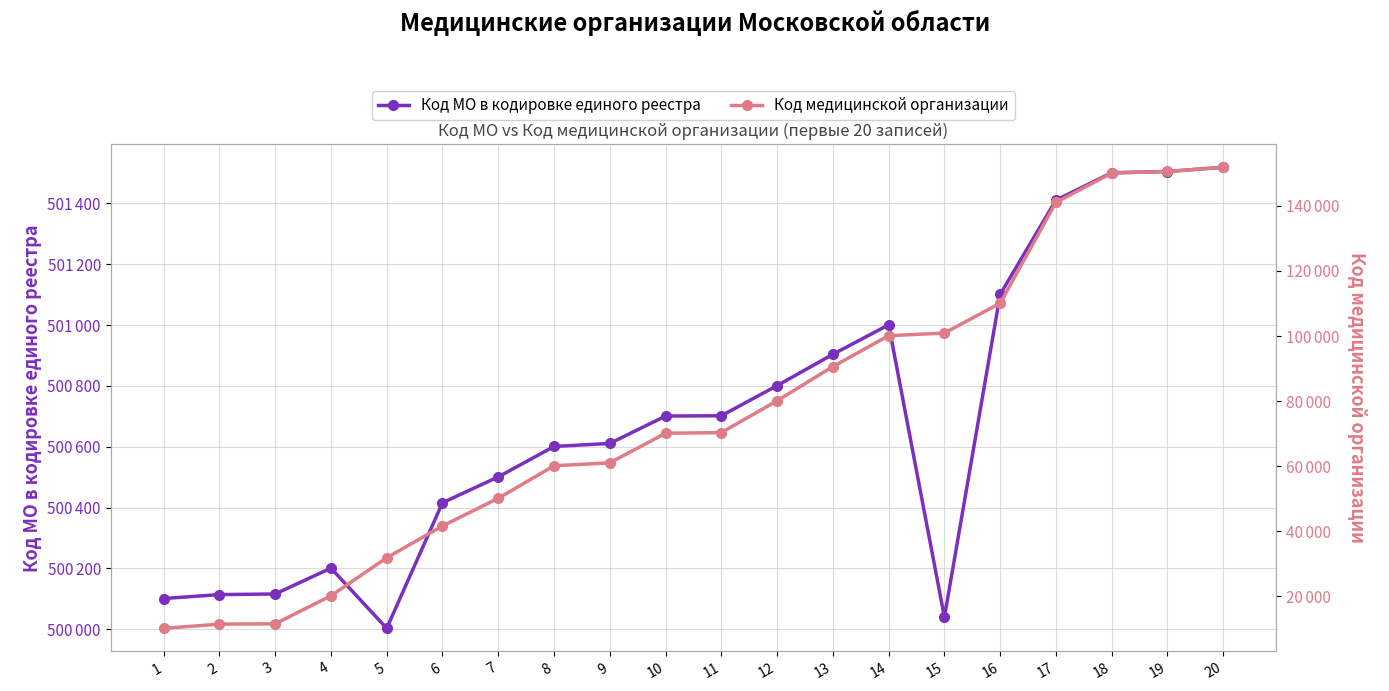

What are all the series names shown in the legend?

Код МО в кодировке единого реестра, Код медицинской организации